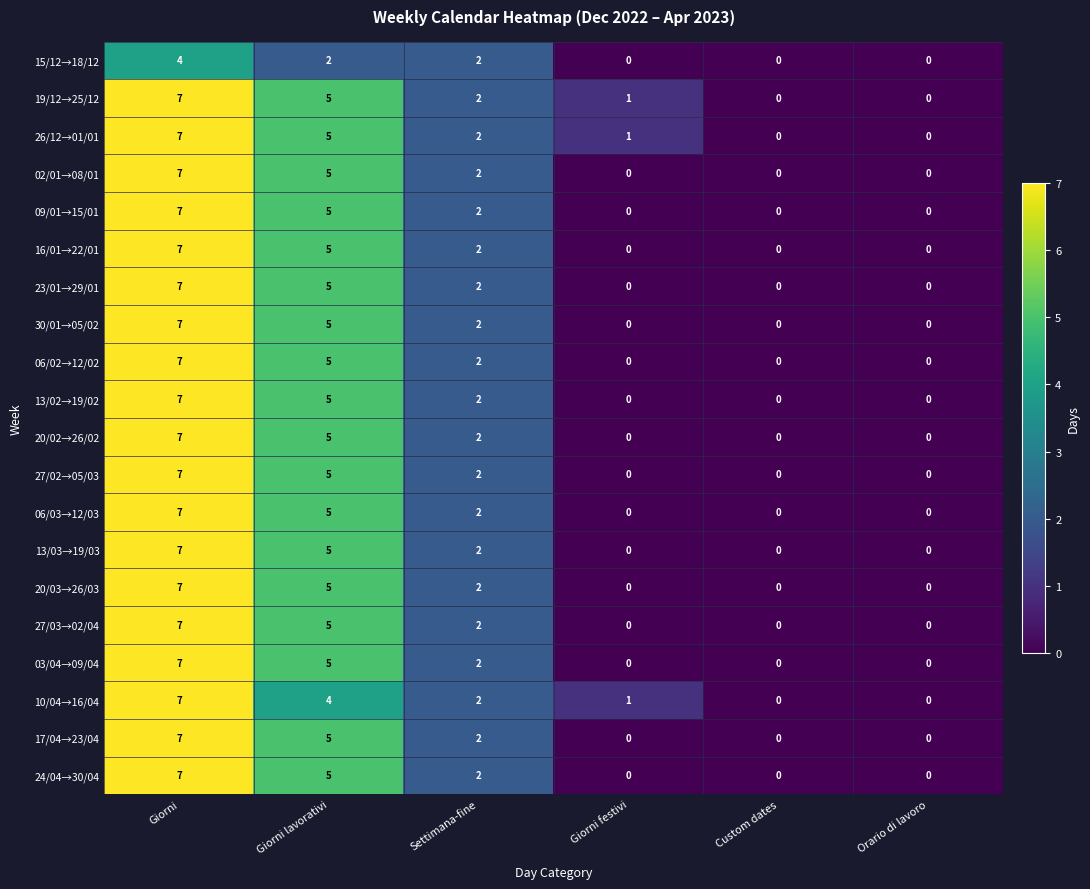

Is the value of 19/12→25/12 at Giorni festivi greater than the value of 20/02→26/02 at Giorni?

No